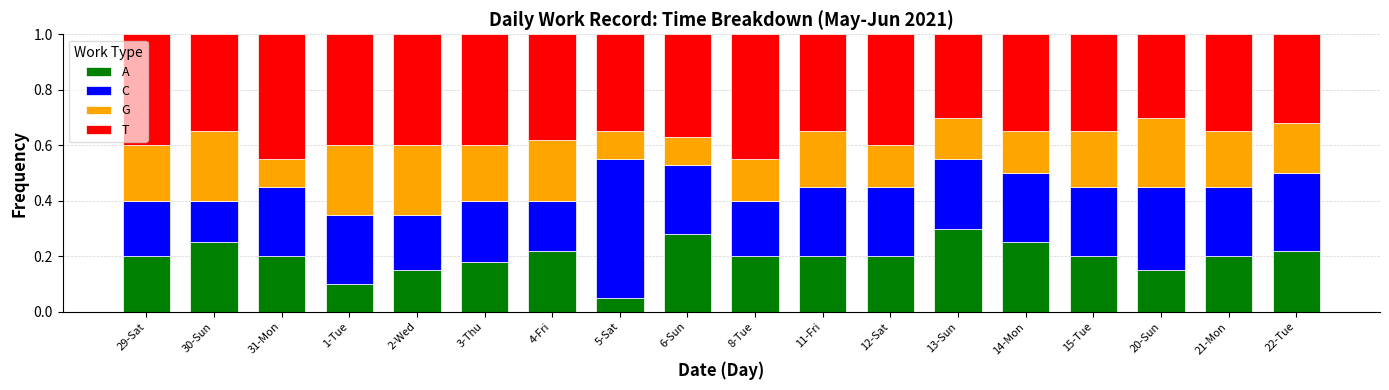

At how many categories does at least one series exceed 0?

18